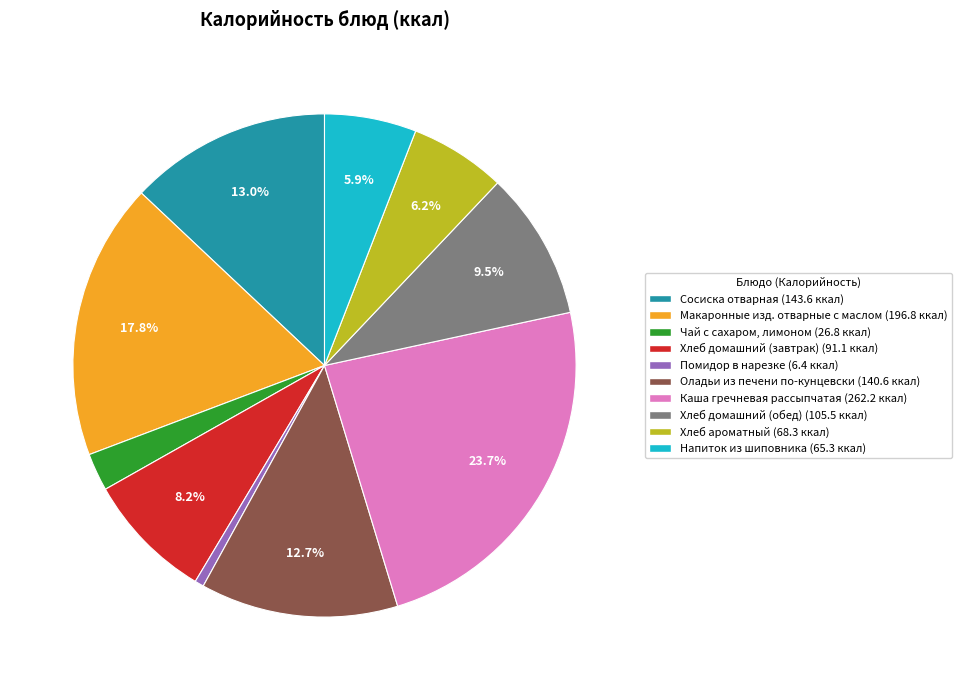

Is it true that Оладьи из печени по-кунцевски is 7% of the pie?

False